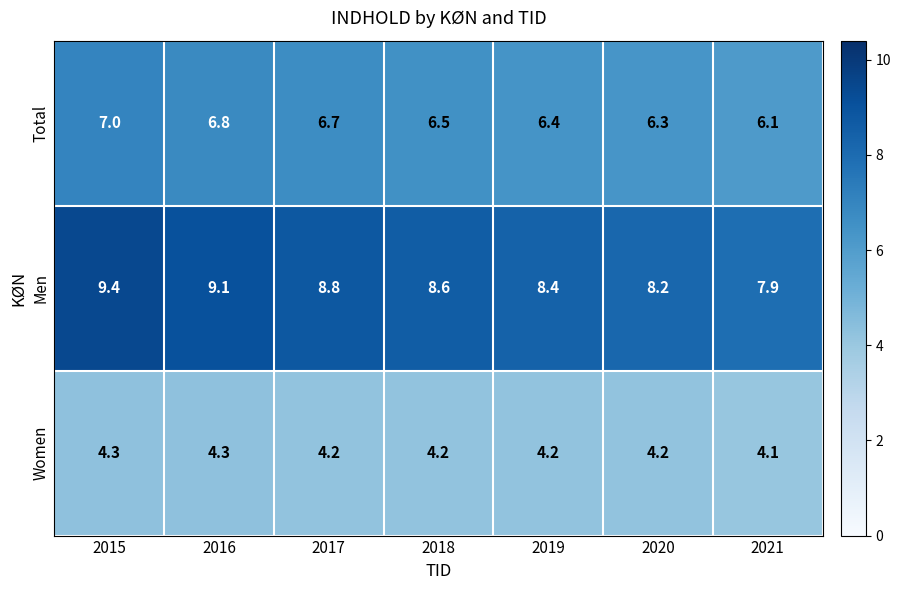

What is the difference between the highest and lowest values at 2021?

3.8